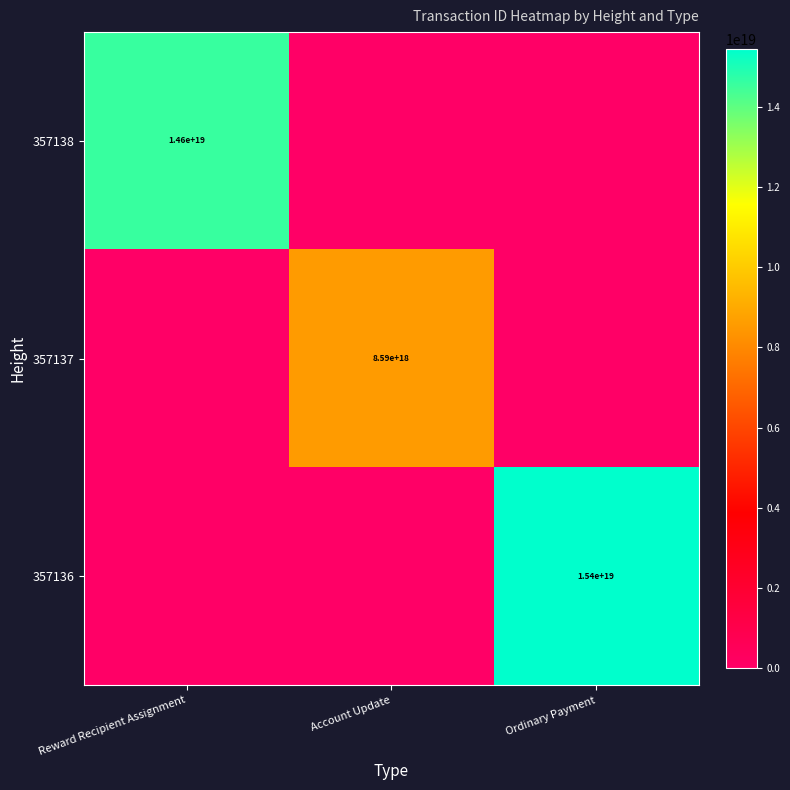

The value of 357137 at Account Update is 14262490212356616192. True or false?

False